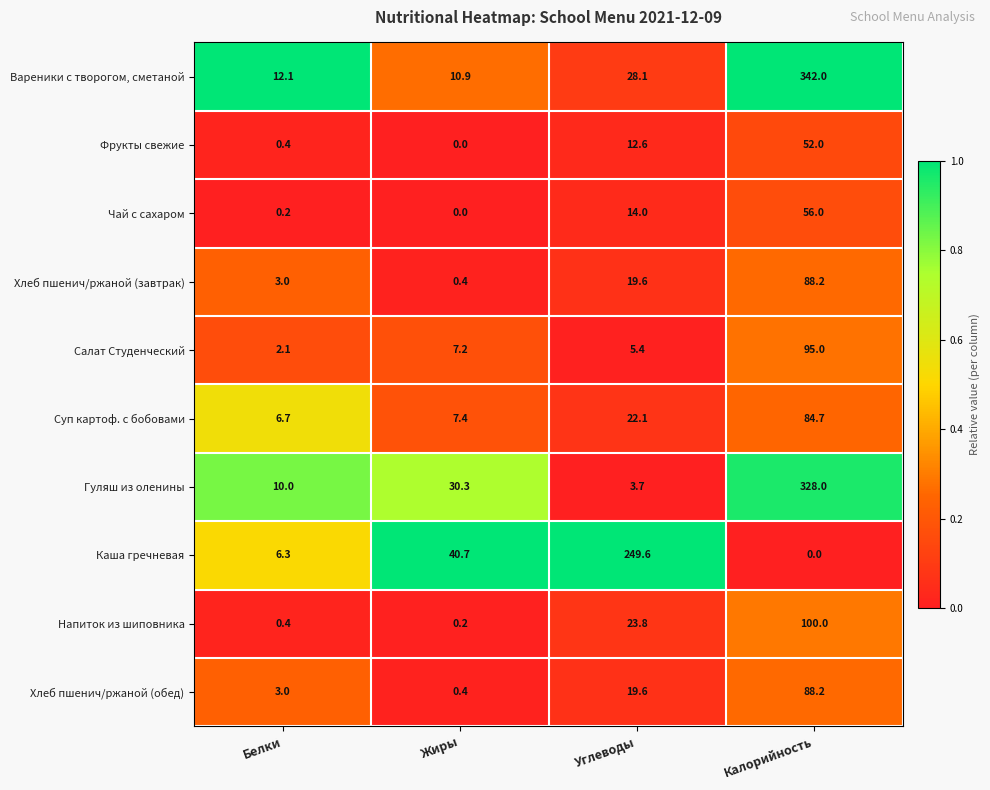

List the labels in order of Напиток из шиповника value, largest first.

Калорийность, Углеводы, Белки, Жиры